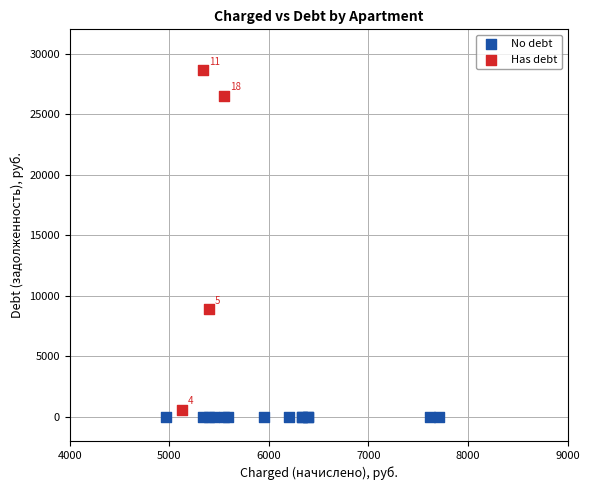

What are all the series names shown in the legend?

No debt, Has debt